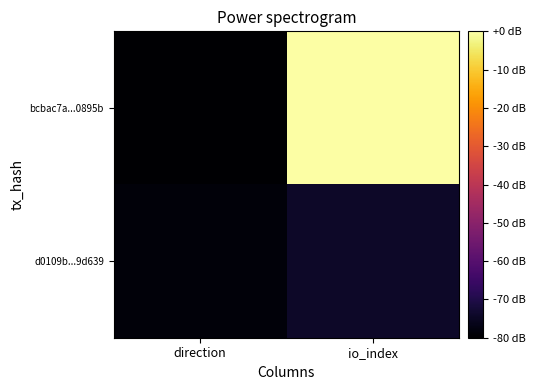

Reading left to right, transcribe all the data shown in this chart.

bcbac7a...0895b: direction=-80.0	io_index=0.0
d0109b...9d639: direction=-78.6	io_index=-74.3